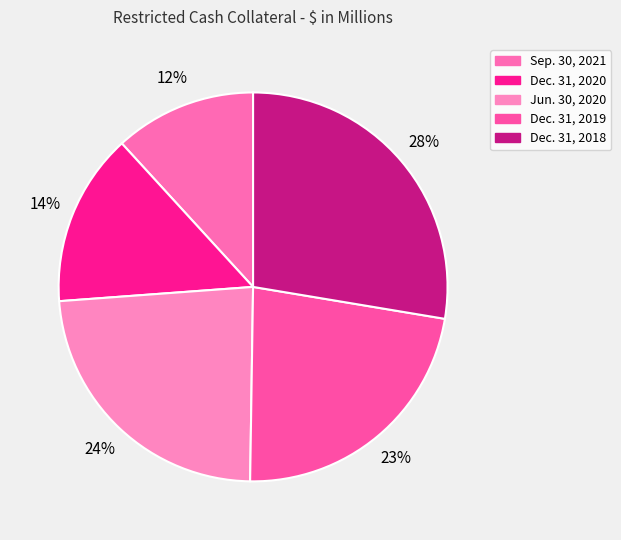

The Dec. 31, 2019 slice represents 35% of the pie. True or false?

False